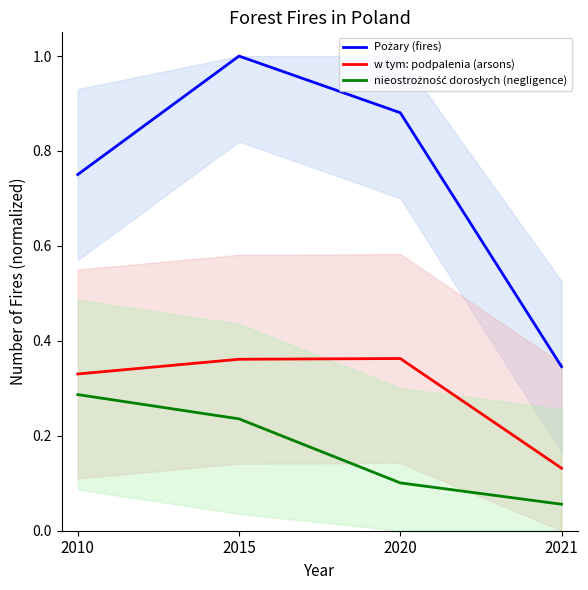

What is the greatest value displayed?

1.0